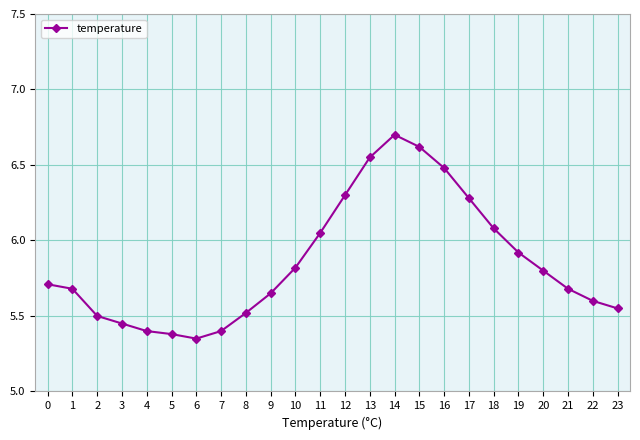

What is the change in value from 9 to 13?

+0.9